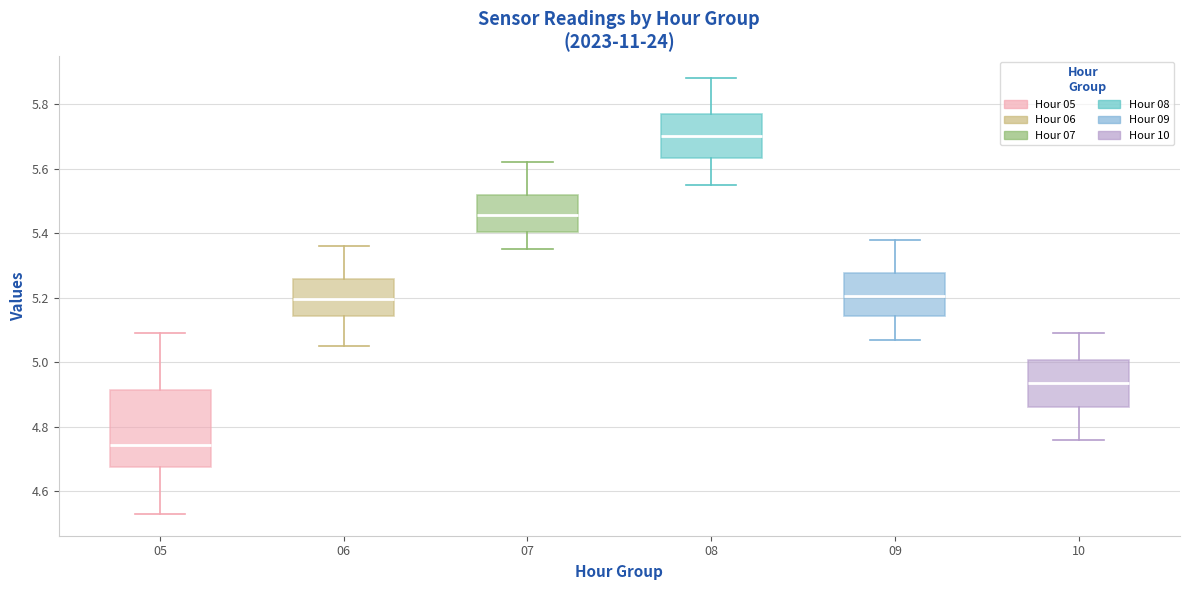

Reading left to right, transcribe this box plot: for each box, give where its median line is, the range the box spans, and where its two whiskers end, as read against the y-axis. The values are not printed on the chart, so give them approximately, as read against the axis.

05: median 4.74, box 4.68 to 4.92, whiskers 4.54 to 5.10
06: median 5.20, box 5.14 to 5.26, whiskers 5.06 to 5.36
07: median 5.46, box 5.40 to 5.52, whiskers 5.36 to 5.62
08: median 5.70, box 5.64 to 5.76, whiskers 5.56 to 5.88
09: median 5.20, box 5.14 to 5.28, whiskers 5.08 to 5.38
10: median 4.94, box 4.86 to 5.00, whiskers 4.76 to 5.10